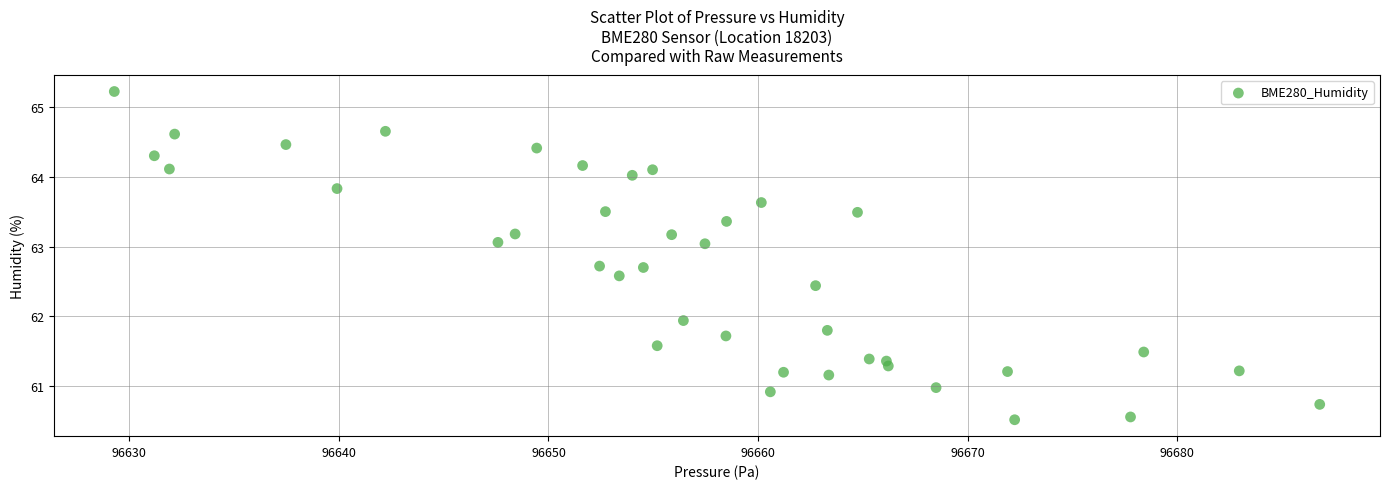

What is the range of Y values (max minus min)?

4.7